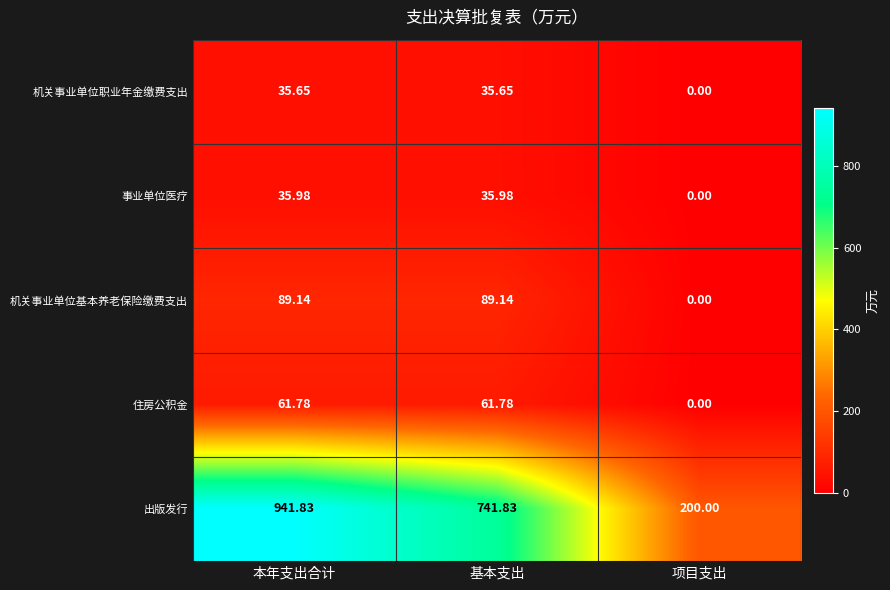

Which series has the widest spread of values?

出版发行